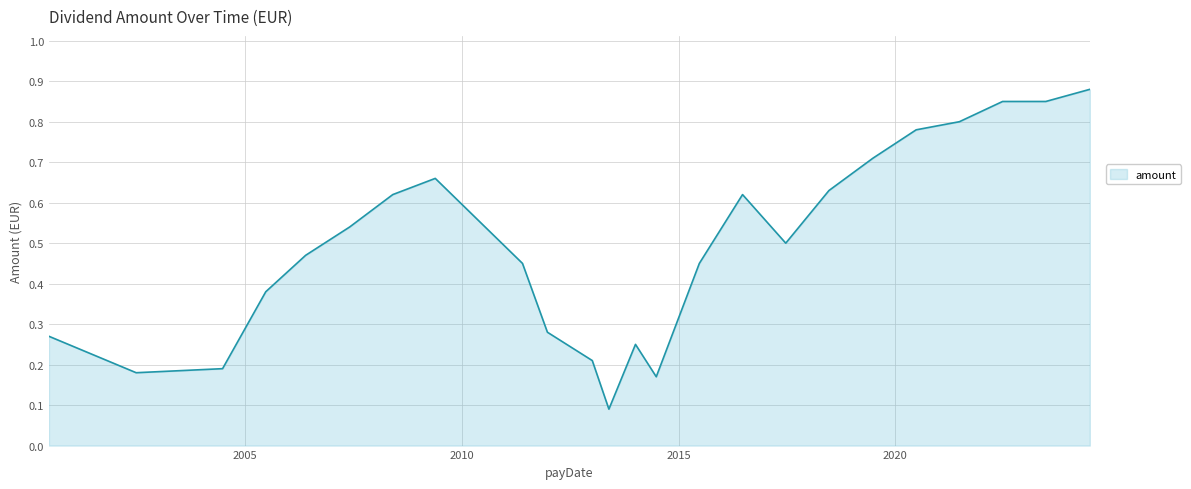

How many lines are shown in the chart?

1